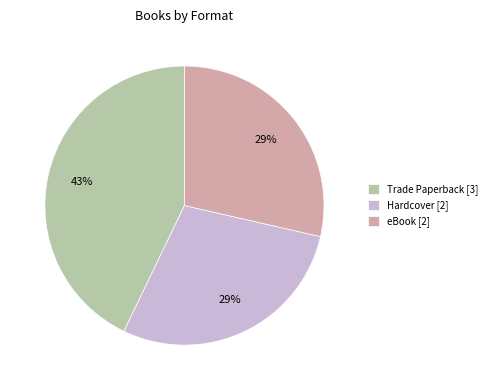

What is the largest slice in the pie chart?

Trade Paperback